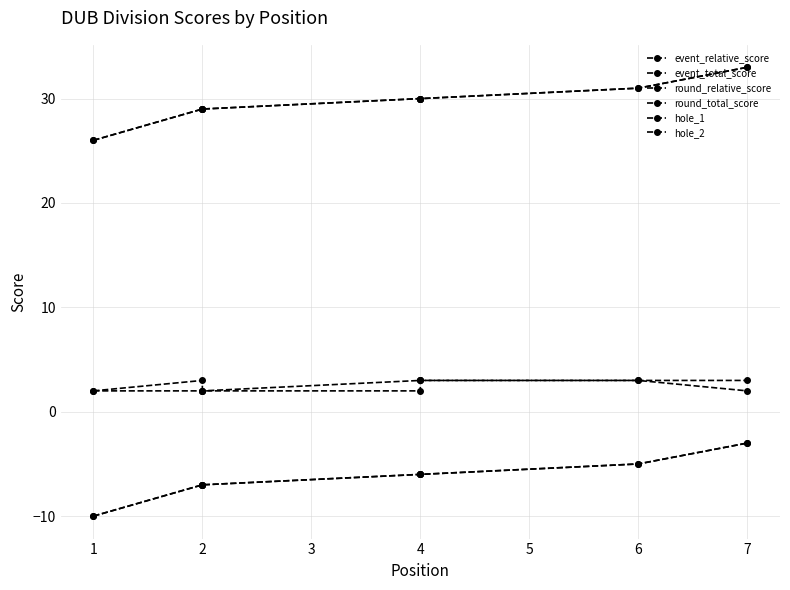

What is the maximum value for event_total_score?

33